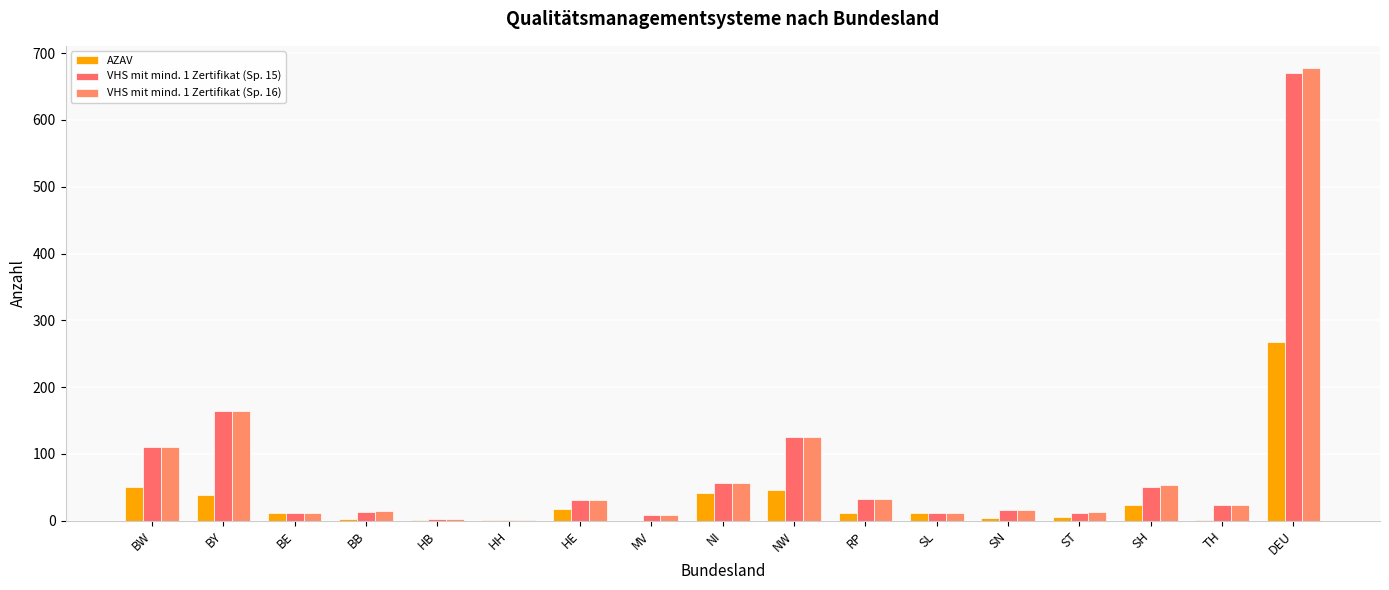

At which category is the sum across all series the highest?

DEU